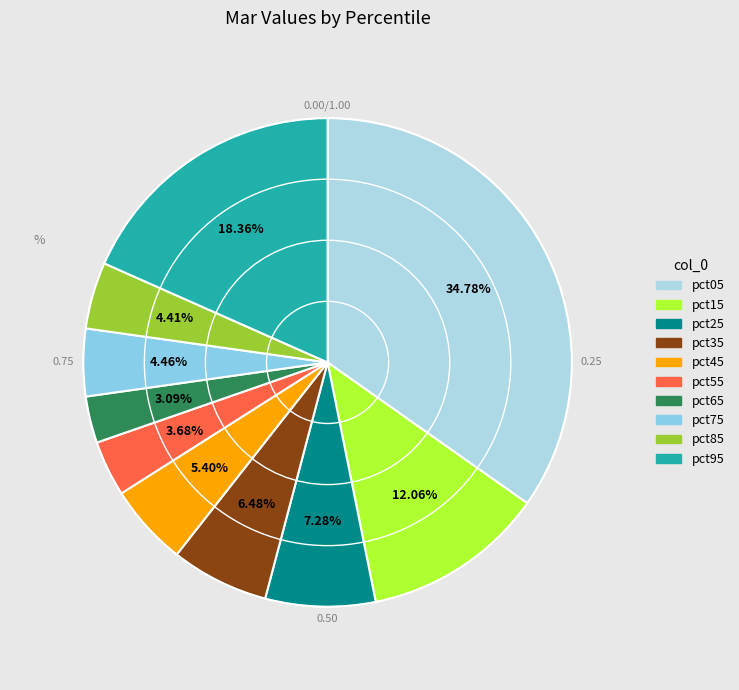

The pct75 slice represents 4% of the pie. True or false?

True